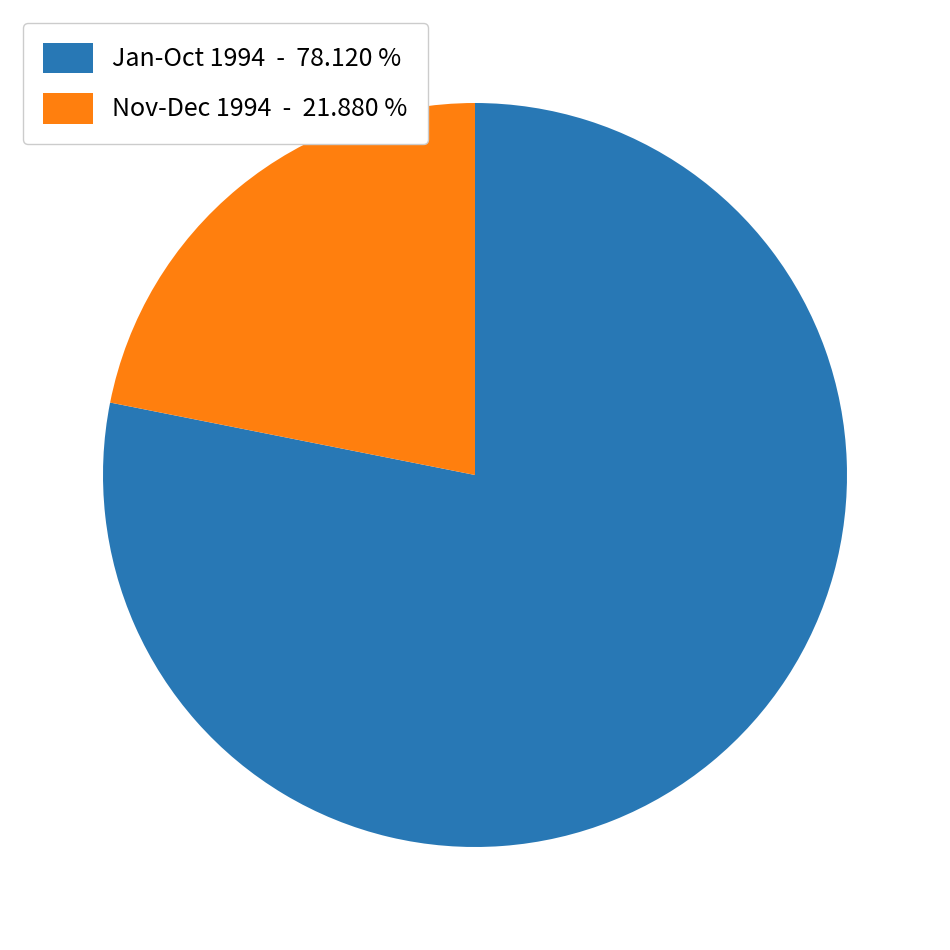

Rank the categories by value from highest to lowest.

Jan-Oct 1994 - 78.120 %, Nov-Dec 1994 - 21.880 %